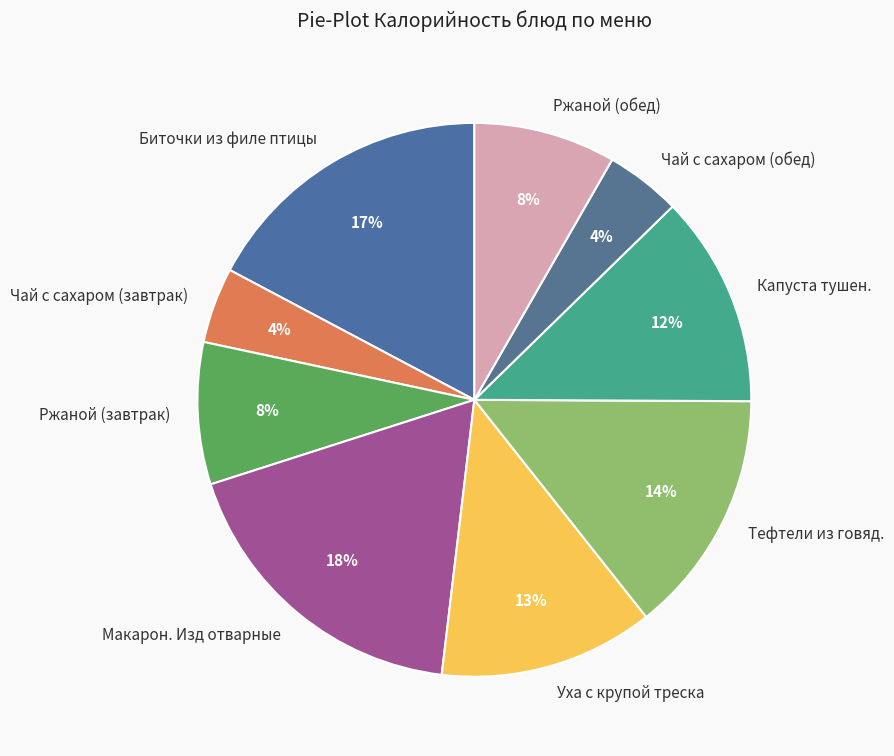

To the nearest percent, what portion does Ржаной (обед) represent?

8%